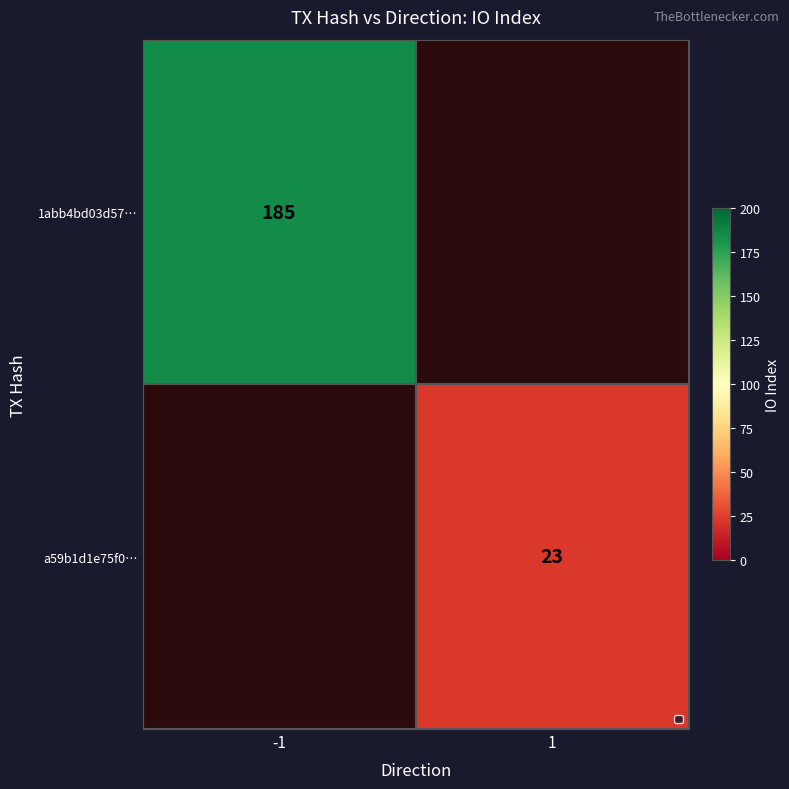

The 1abb4bd03d57… series shows 293 at -1. True or false?

False